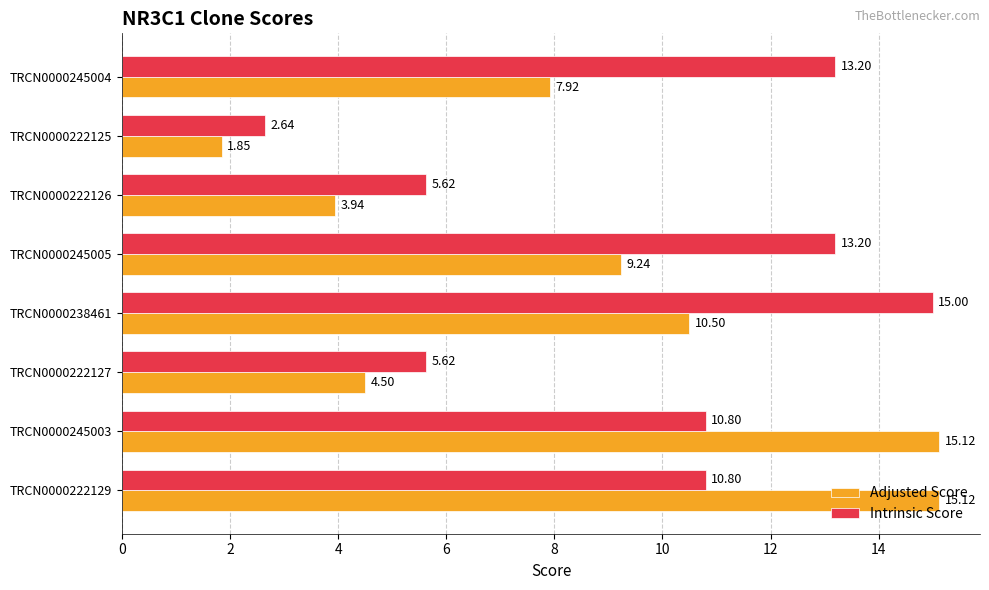

At how many categories does at least one series exceed 3?

7